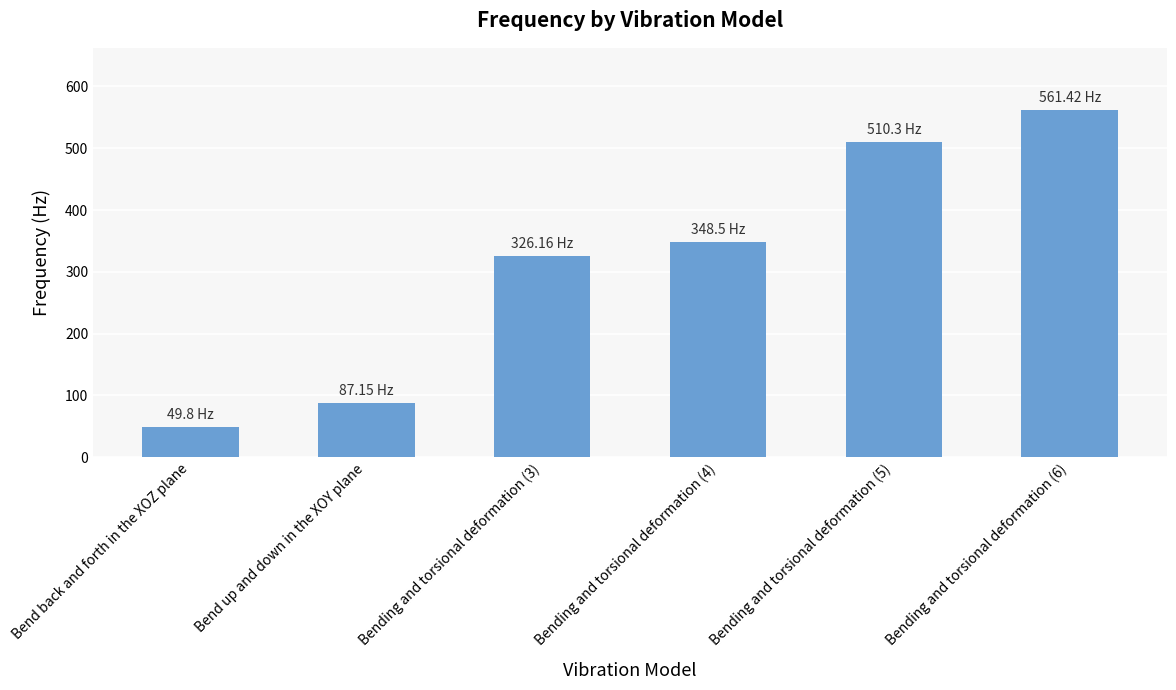

What is the difference between the maximum and minimum values?

511.6